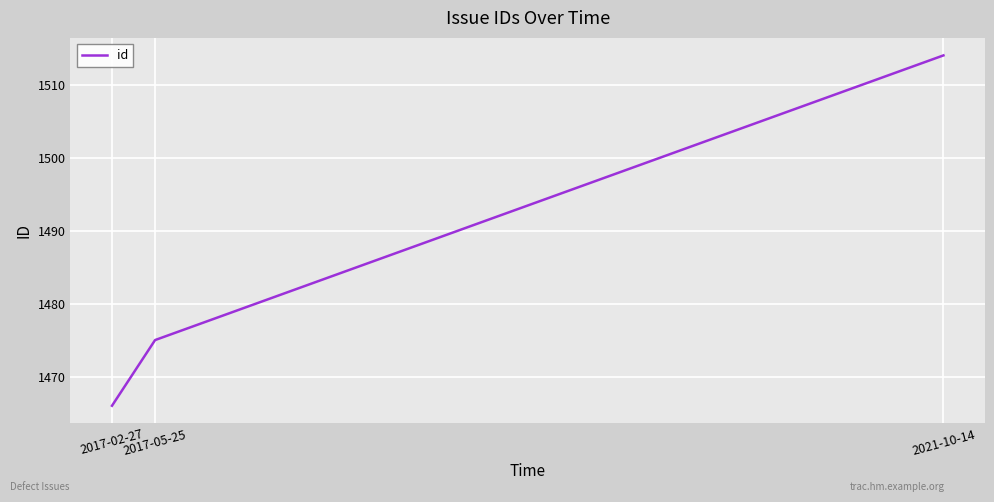

Between 2017-05-25 and 2021-10-14, which is larger?

2021-10-14